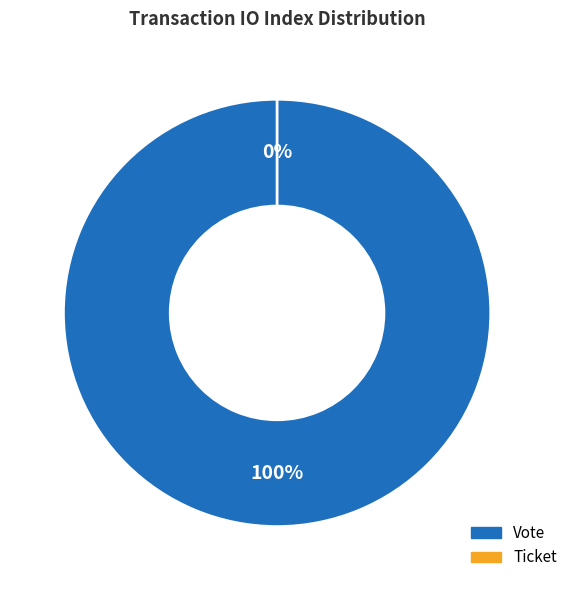

What percentage is NOT represented by Ticket (io_index=0)?

100.0%